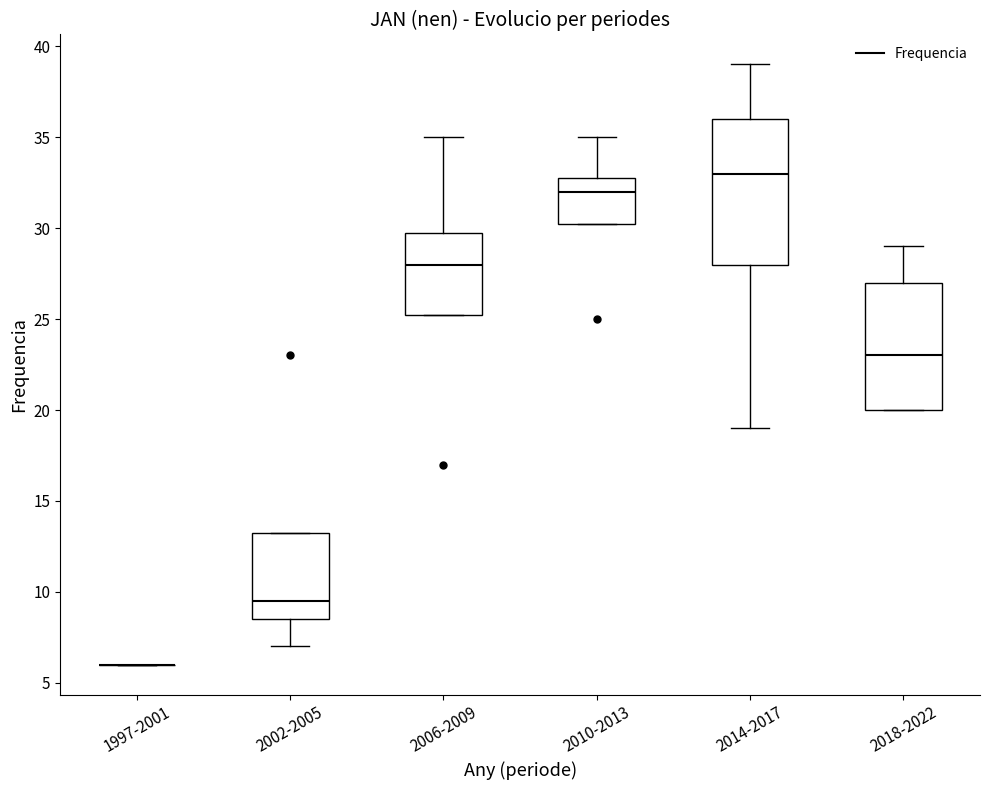

Reading left to right, transcribe this box plot: for each box, give where its median line is, the range the box spans, and where its two whiskers end, as read against the y-axis. The values are not printed on the chart, so give them approximately, as read against the axis.

1997-2001: box collapsed to a line at 6.0, whiskers 6.0 to 6.0
2002-2005: median 9.5, box 8.5 to 13.5, whiskers 7.0 to 13.5
2006-2009: median 28.0, box 25.5 to 30.0, whiskers 25.5 to 35.0
2010-2013: median 32.0, box 30.5 to 33.0, whiskers 30.5 to 35.0
2014-2017: median 33.0, box 28.0 to 36.0, whiskers 19.0 to 39.0
2018-2022: median 23.0, box 20.0 to 27.0, whiskers 20.0 to 29.0